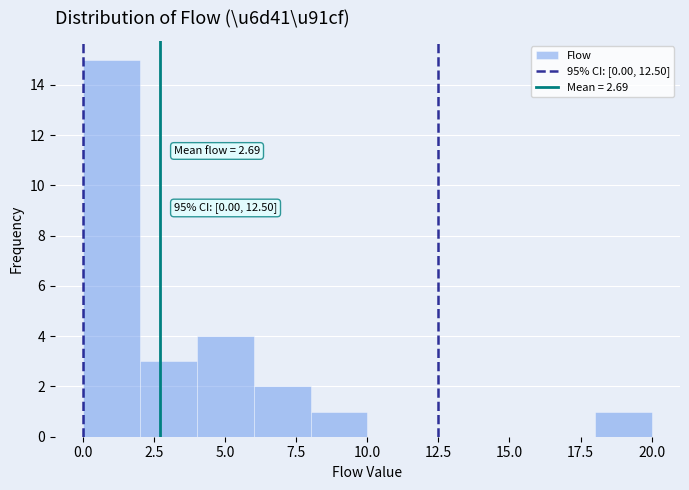

Which range on the x-axis has the tallest bar?

0 to 2